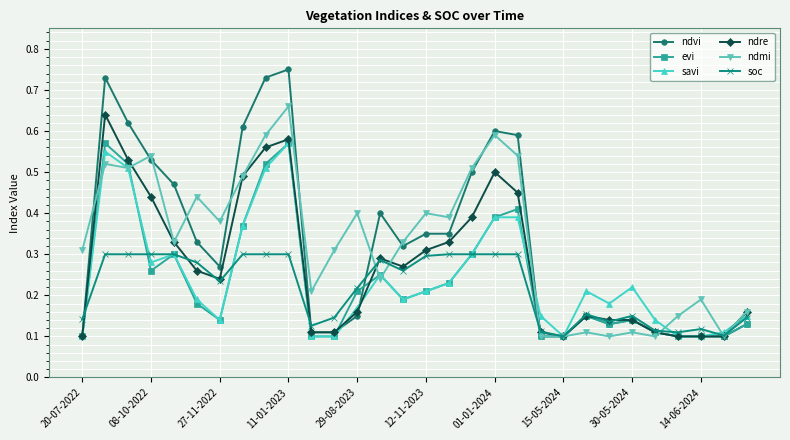

At how many categories does at least one series exceed 0?

30